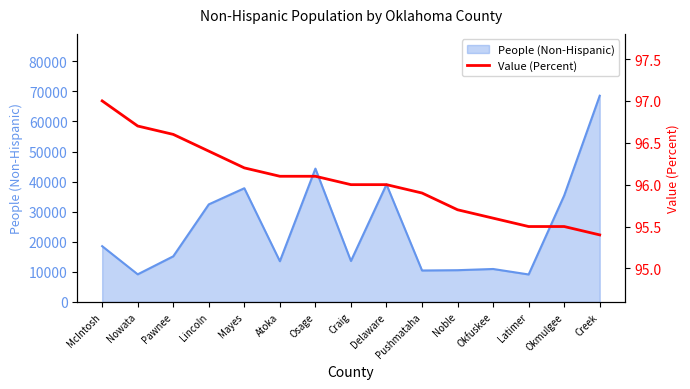

What is the maximum value for People (Non-Hispanic)?

68558